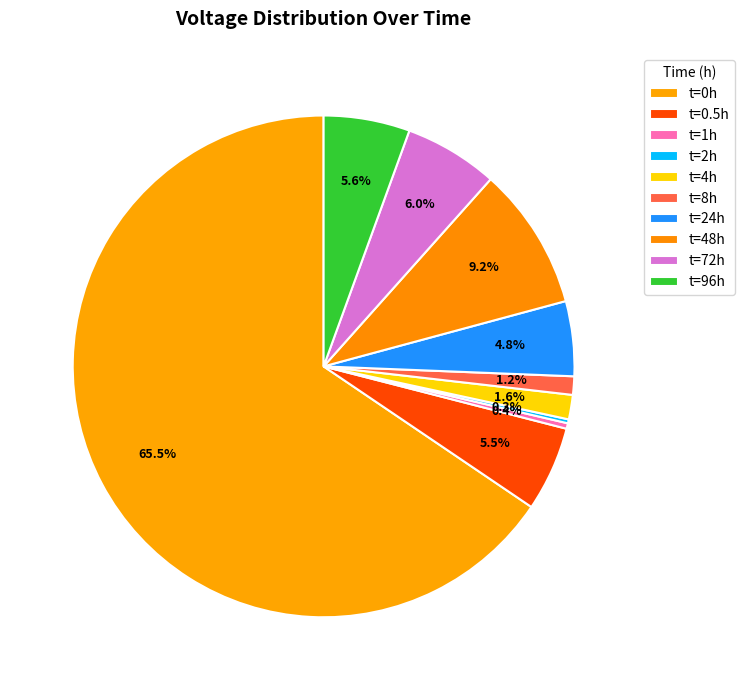

How many segments does this pie chart have?

10